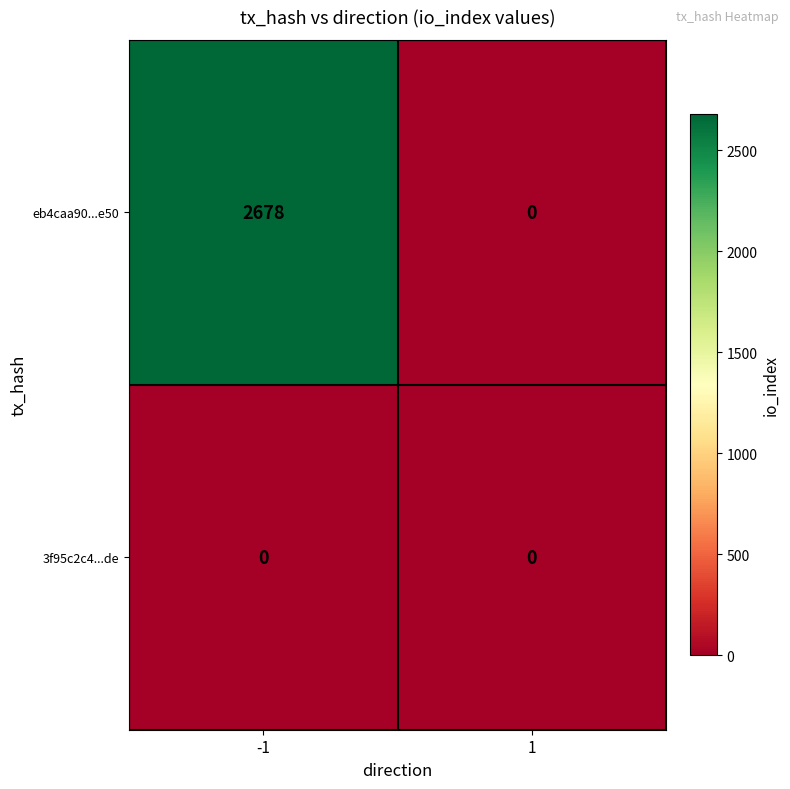

Reading right to left, extract all data points from this chart.

eb4caa90...e50: 0	2678
3f95c2c4...de: 0	0